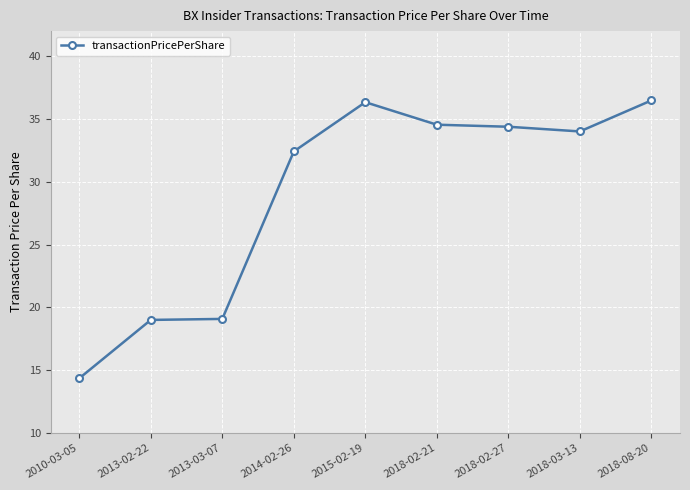

What is the average value?

29.0